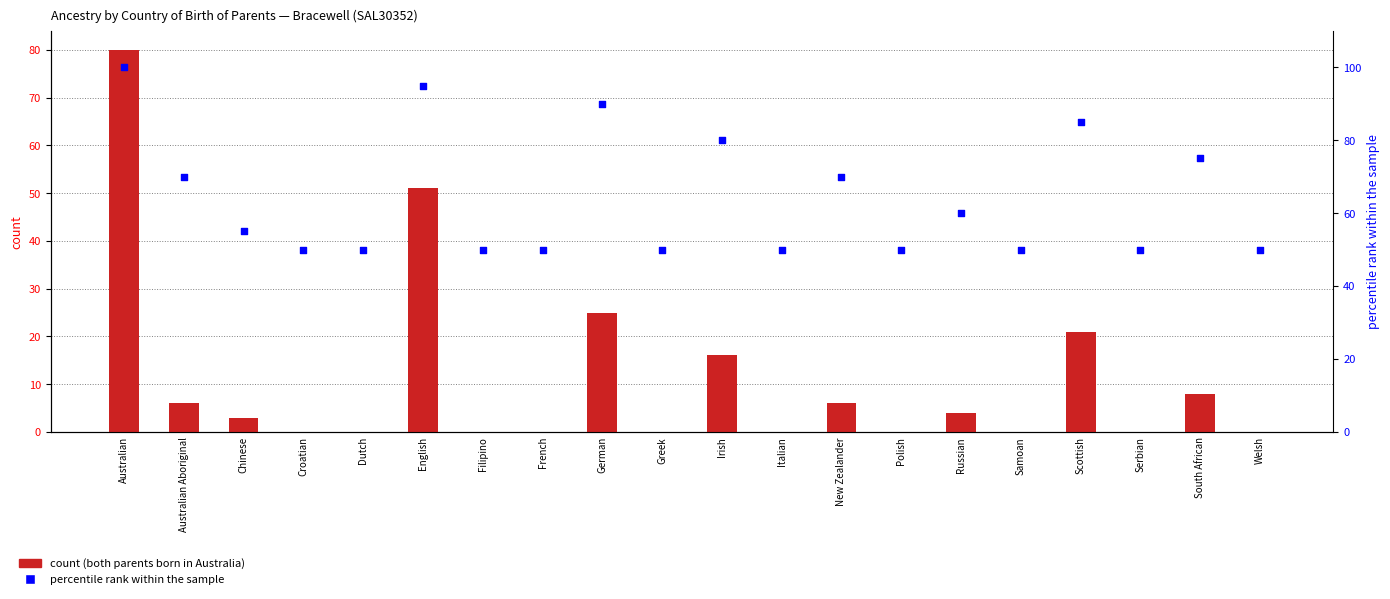

At how many categories does at least one series exceed 34?

20